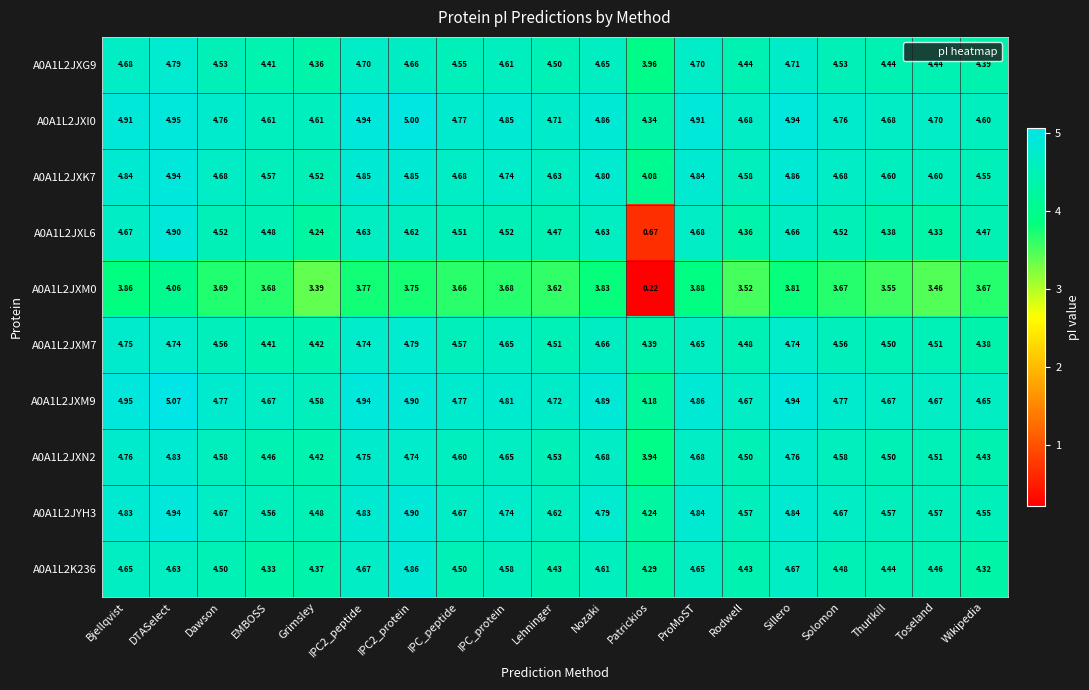

At which label does A0A1L2JXM7 reach its minimum?

Wikipedia